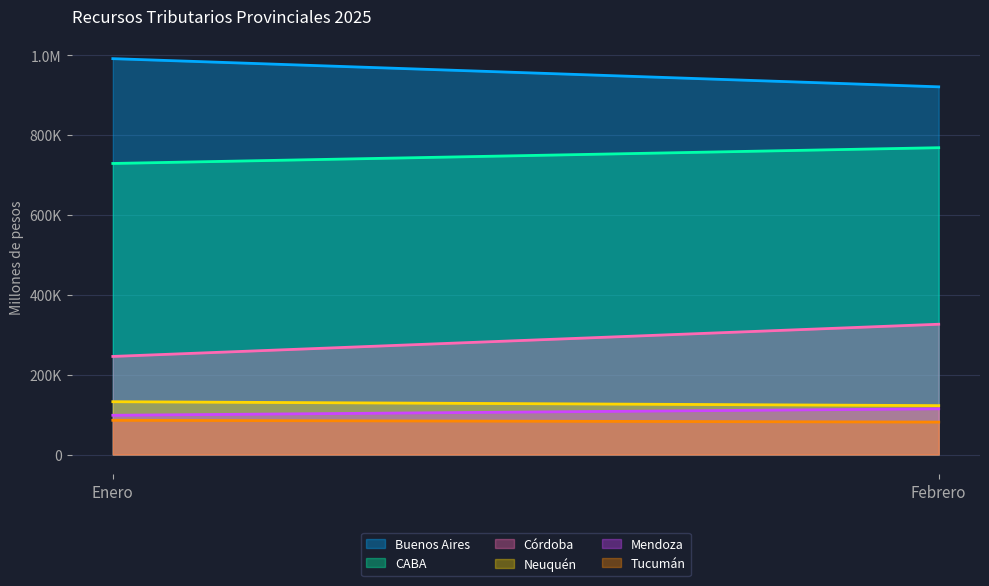

At which label does Buenos Aires first exceed 991592?

Enero